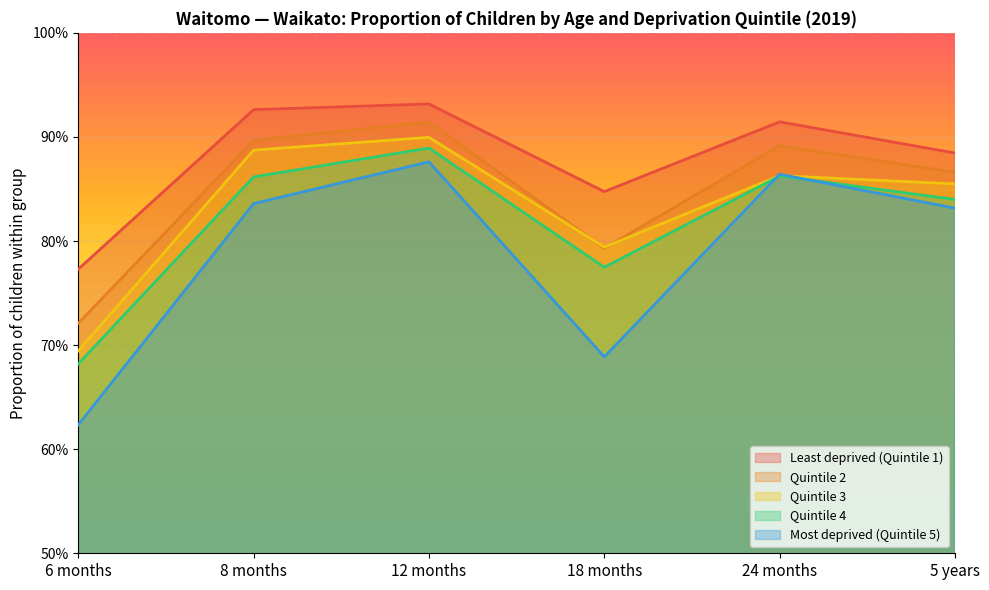

Rank the categories by Quintile 4 value from highest to lowest.

12 months, 24 months, 8 months, 5 years, 18 months, 6 months